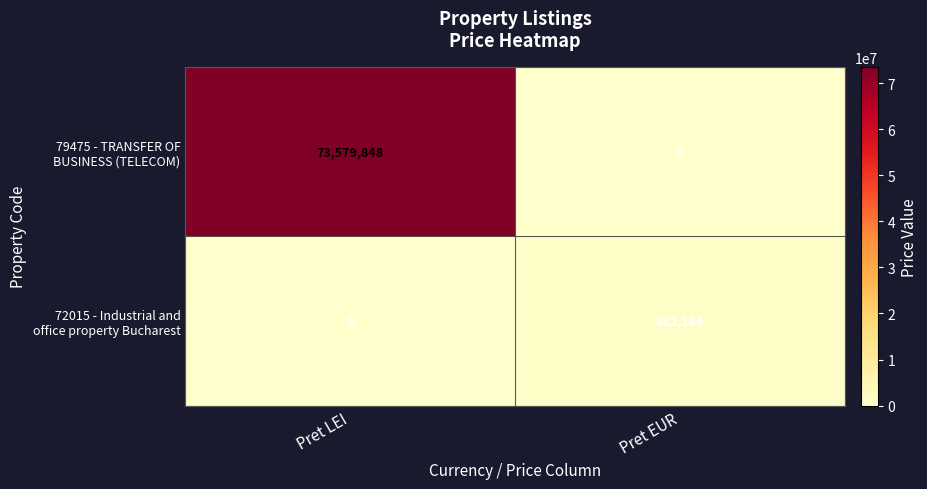

What is the total value across all series at Pret LEI?

73579848